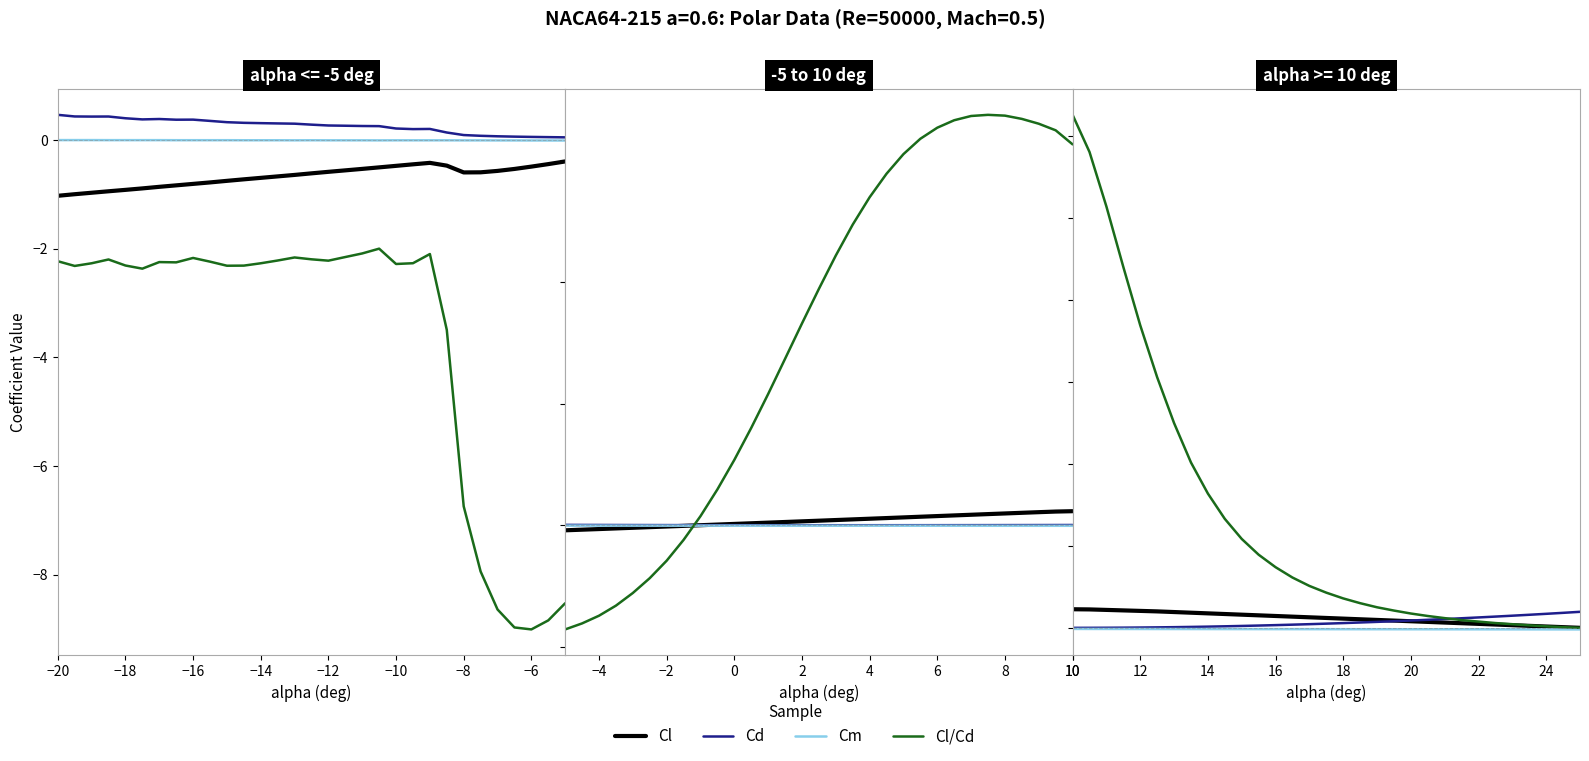

Is the value of Cl at −14 greater than the value of Cd at 29?

Yes